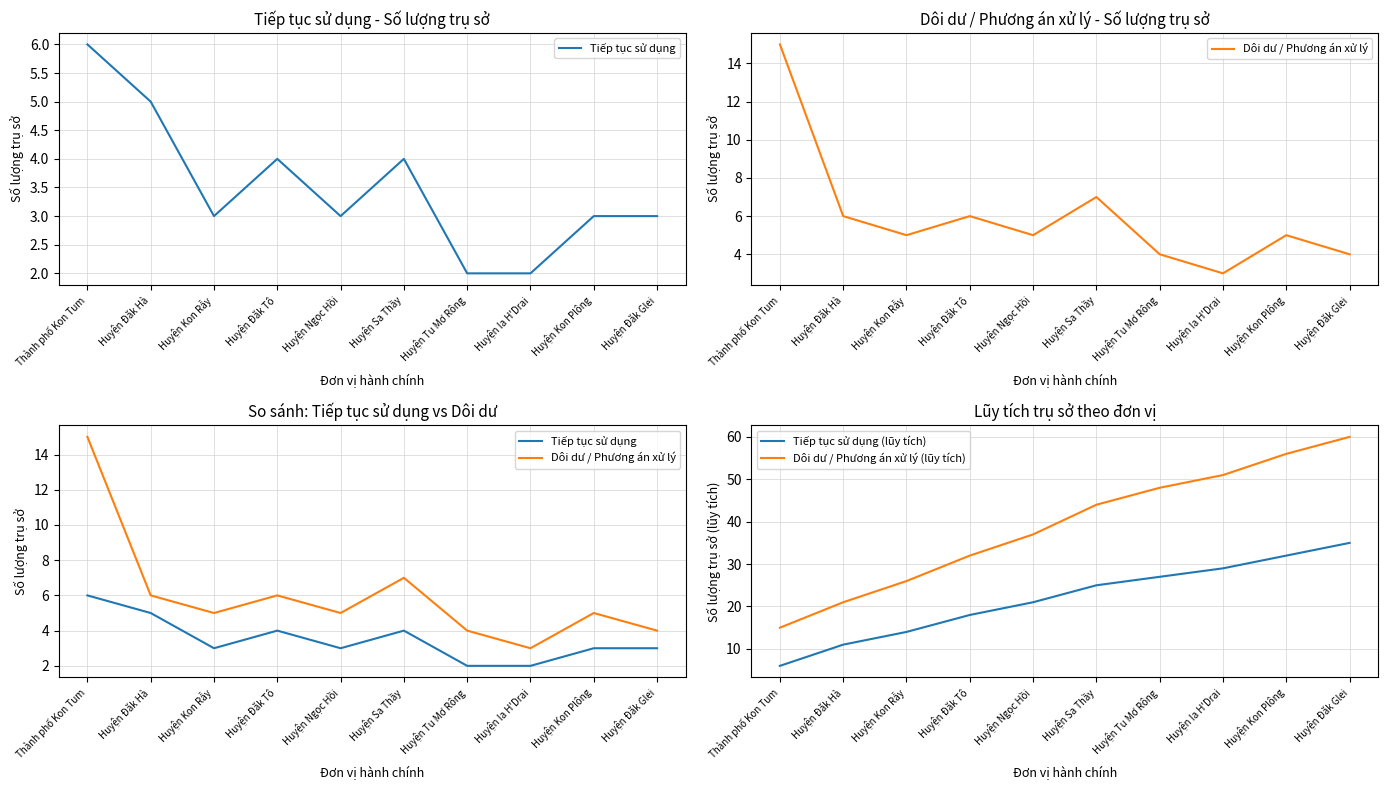

What is the value of the Dôi dư / Phương án xử lý point at the 8th from the left?

3